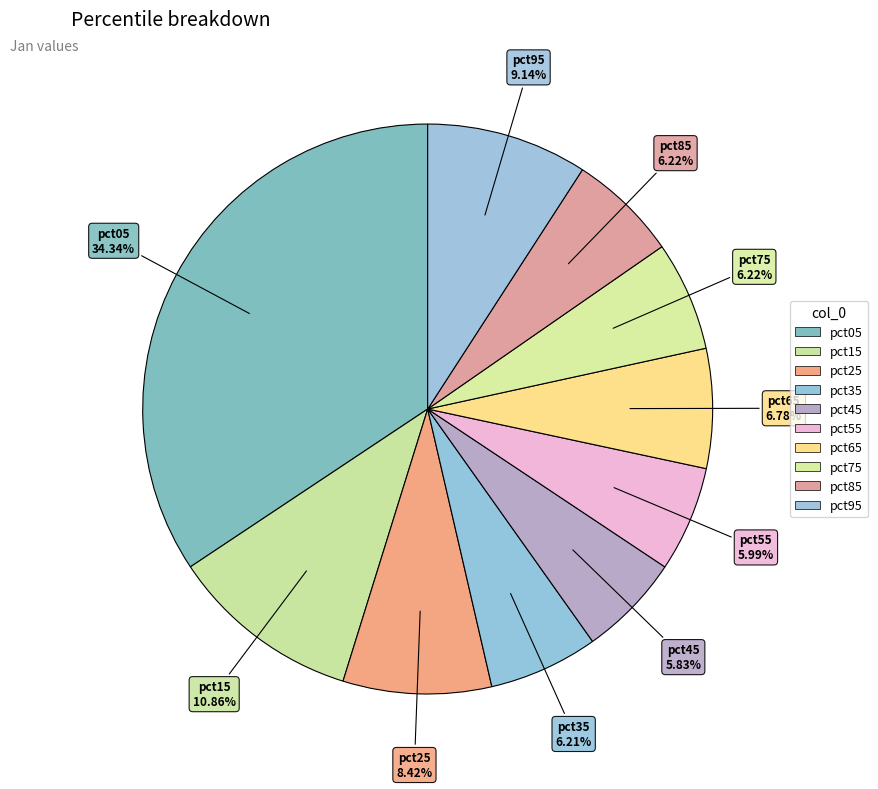

Does pct45 represent more than half of the total?

No